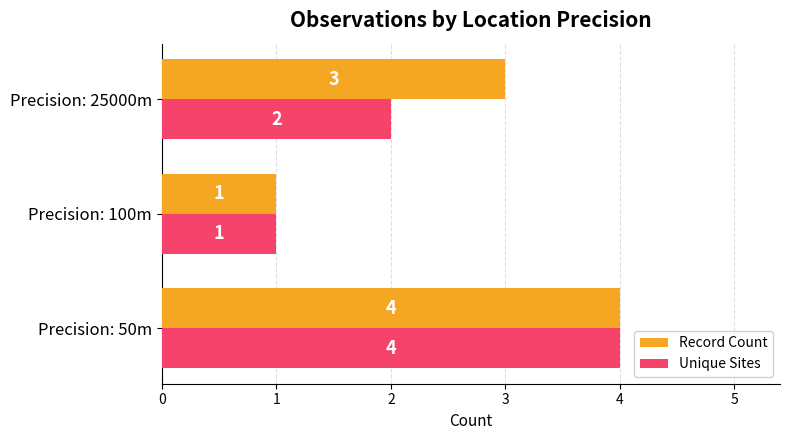

Is the value of Record Count at Precision: 100m greater than the value of Unique Sites at Precision: 50m?

No